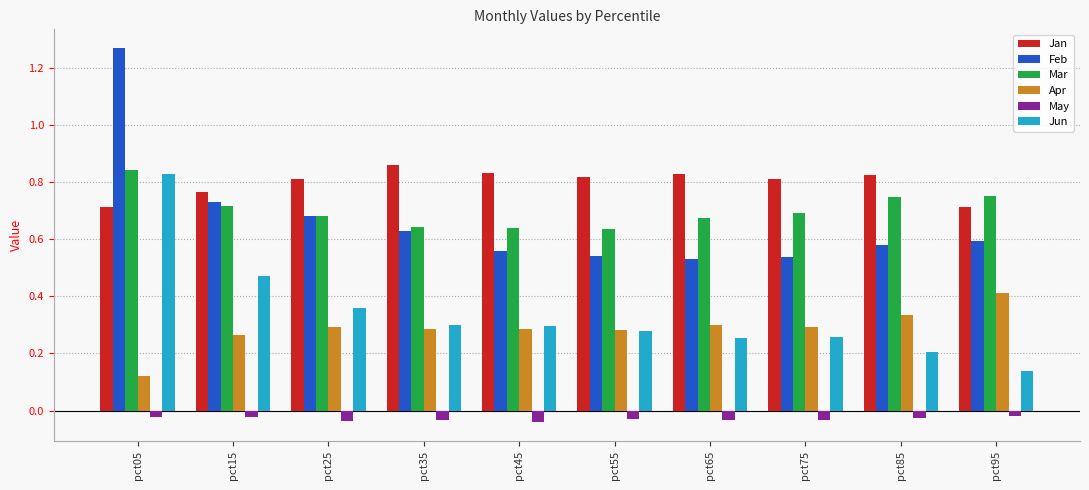

Rank the series at pct15 from lowest to highest value.

May, Apr, Jun, Mar, Feb, Jan